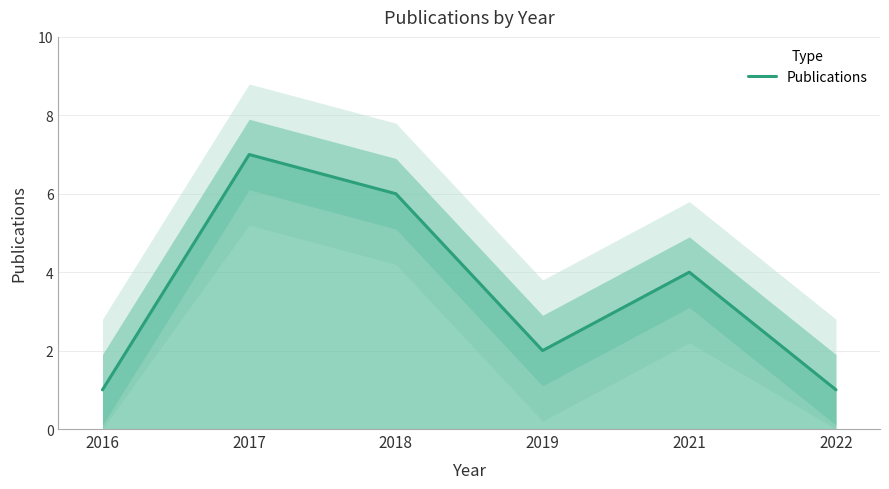

List the labels in order of value, largest first.

2017, 2018, 2021, 2019, 2016, 2022